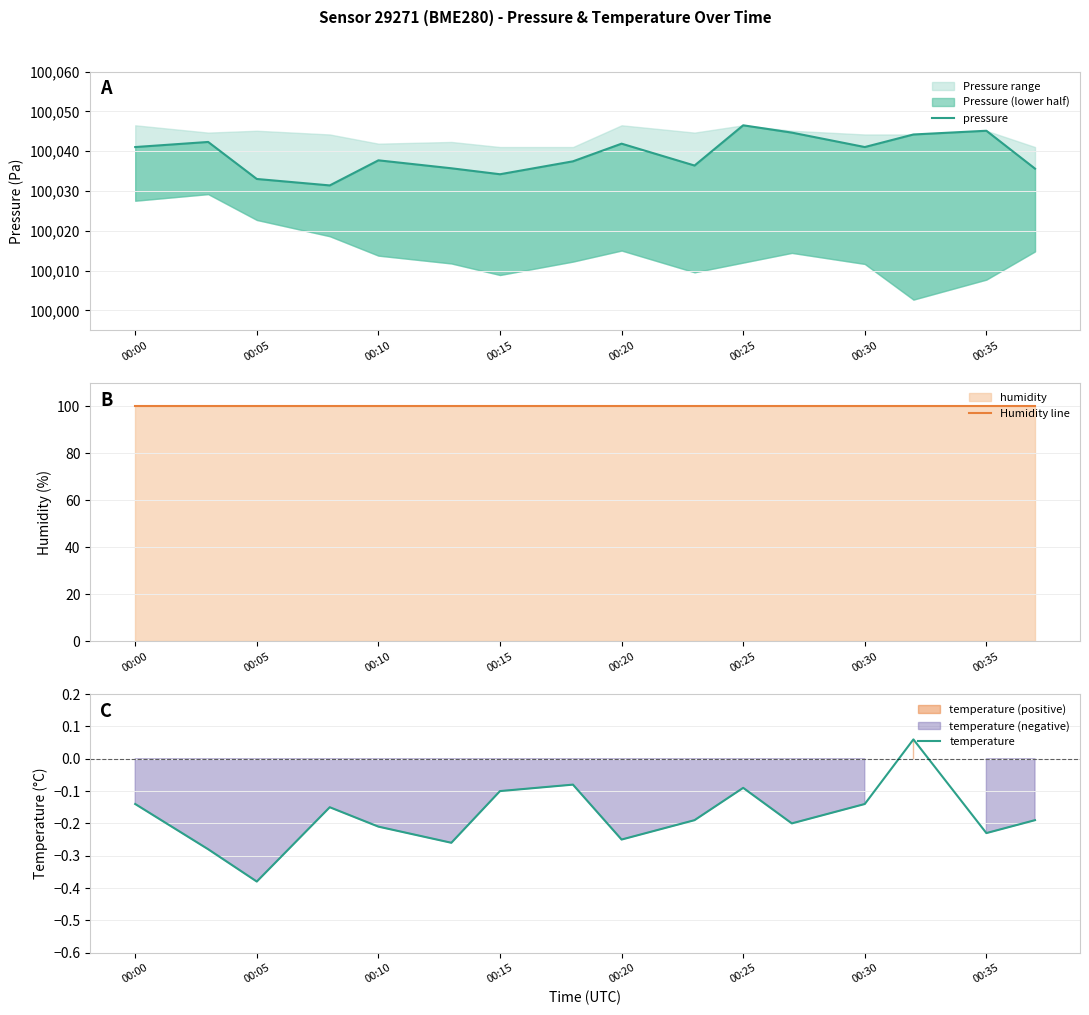

True or false: temperature has a value of -0.7 at 00:05.

False